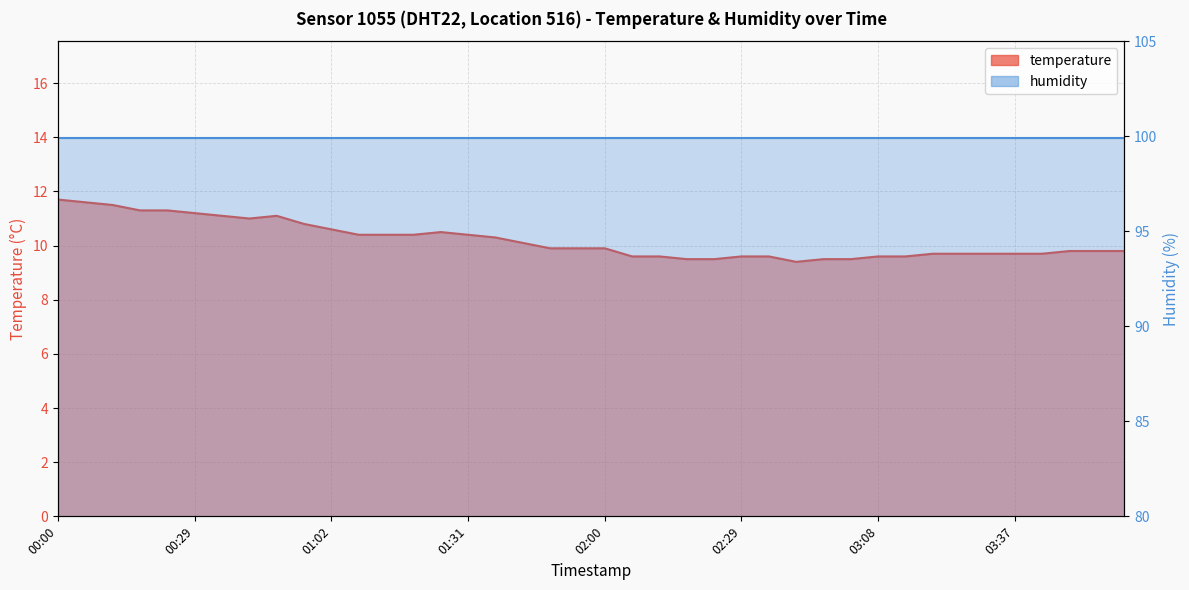

Reading left to right, extract all data points from this chart.

11.7	11.6	11.5	11.3	11.3	11.2	11.1	11.0	11.1	10.8	10.6	10.4	10.4	10.4	10.5	10.4	10.3	10.1	9.9	9.9	9.9	9.6	9.6	9.5	9.5	9.6	9.6	9.4	9.5	9.5	9.6	9.6	9.7	9.7	9.7	9.7	9.7	9.8	9.8	9.8